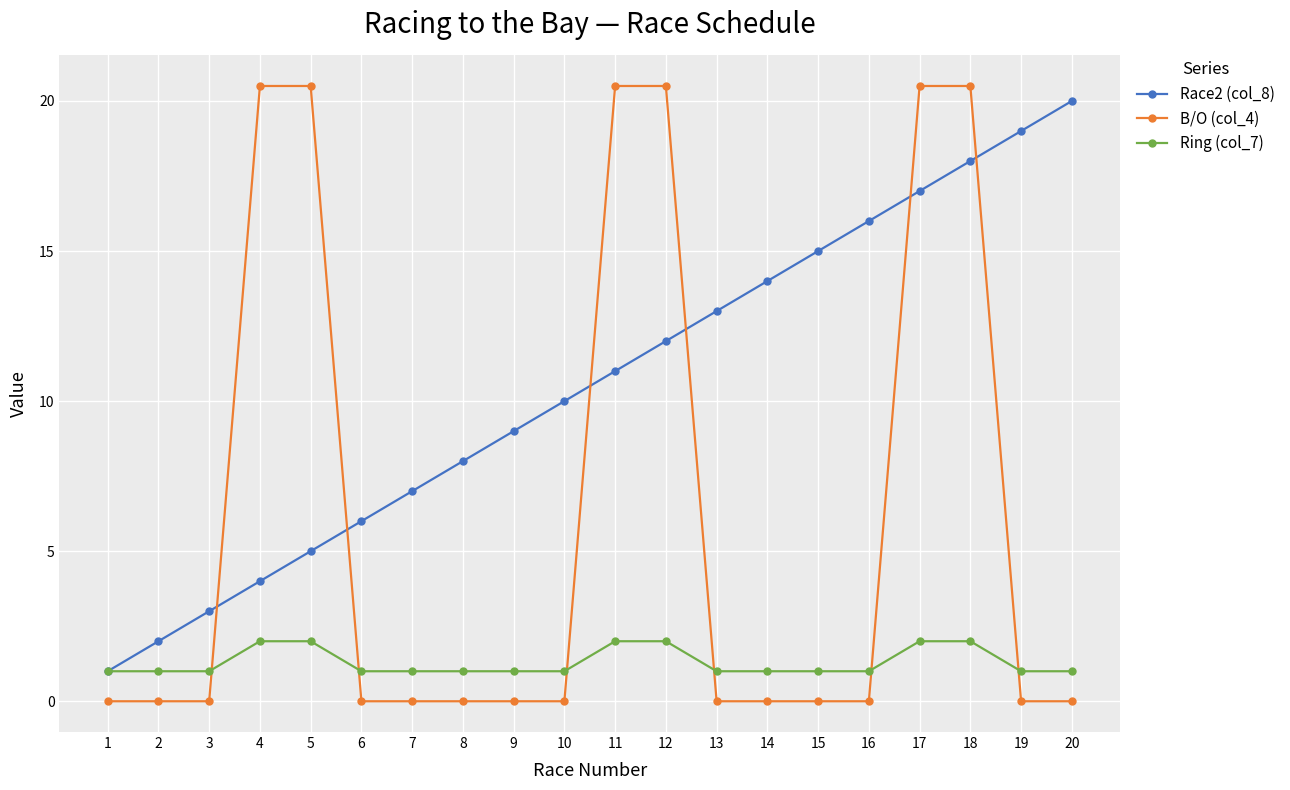

Between 3 and 16, which series saw the biggest shift?

Race2 (col_8)